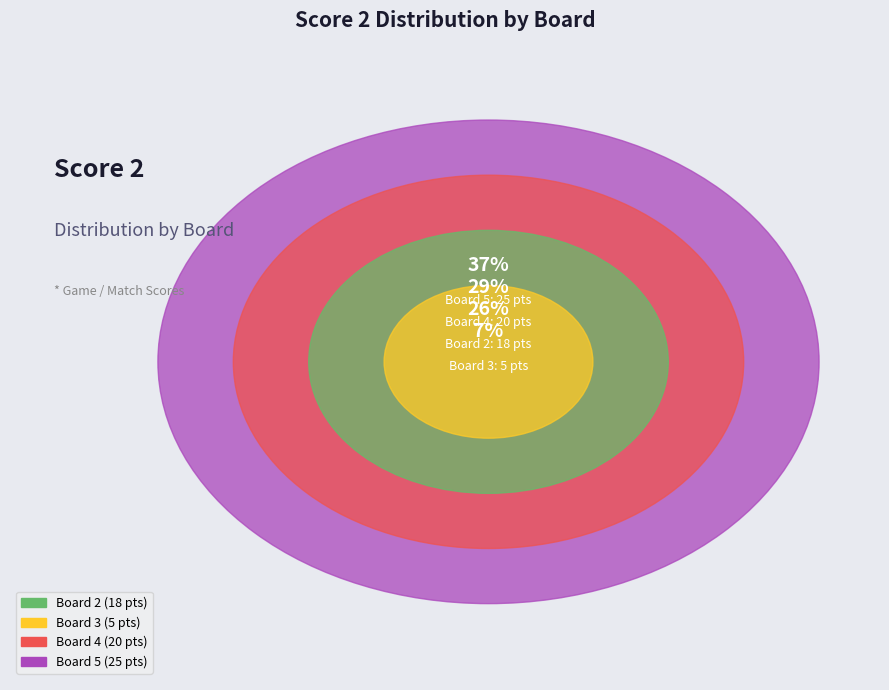

Which slice is the largest?

Board 5